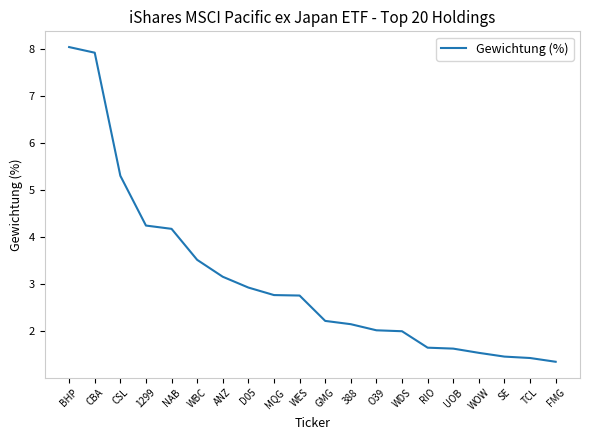

What position from the right is WDS?

7